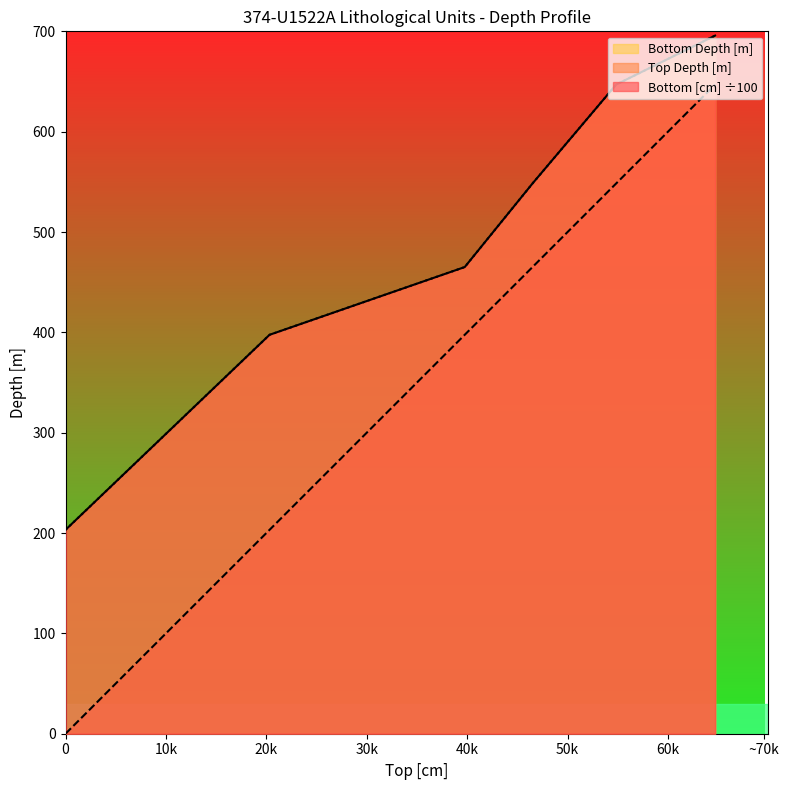

What are all the series names shown in the legend?

Bottom [cm], Top Depth [m], Bottom Depth [m]